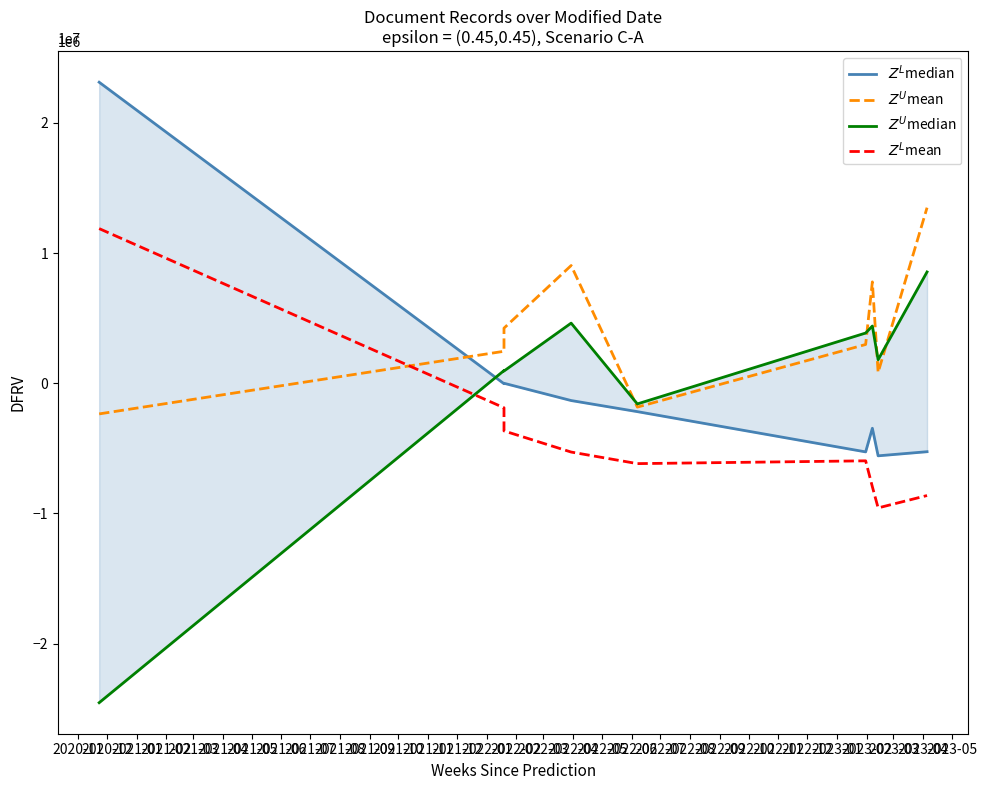

How many interior local peaks does the $Z^U$mean series have?

2